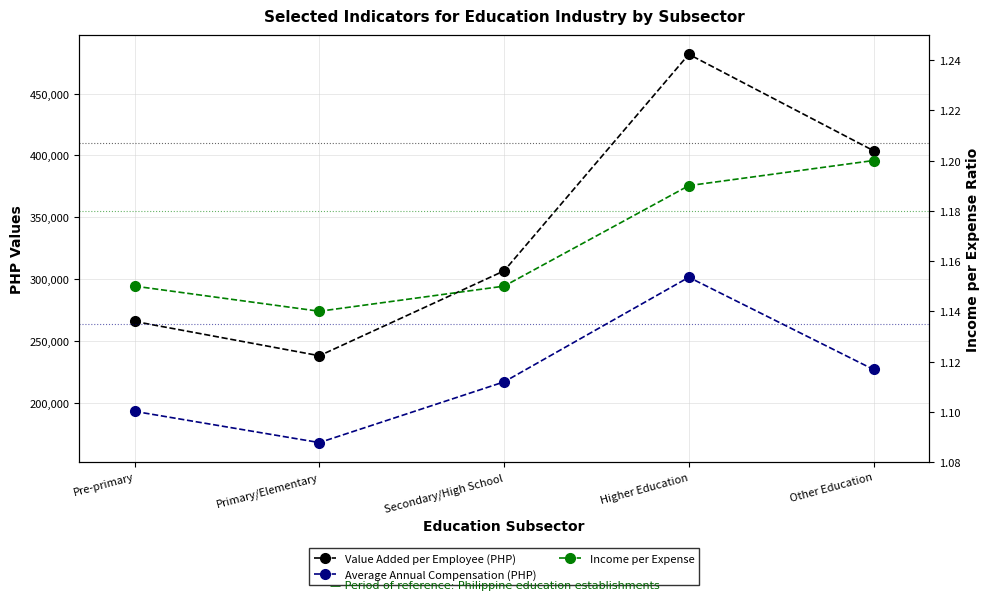

True or false: Value Added per Employee (PHP) has more than 2 interior local peaks.

False